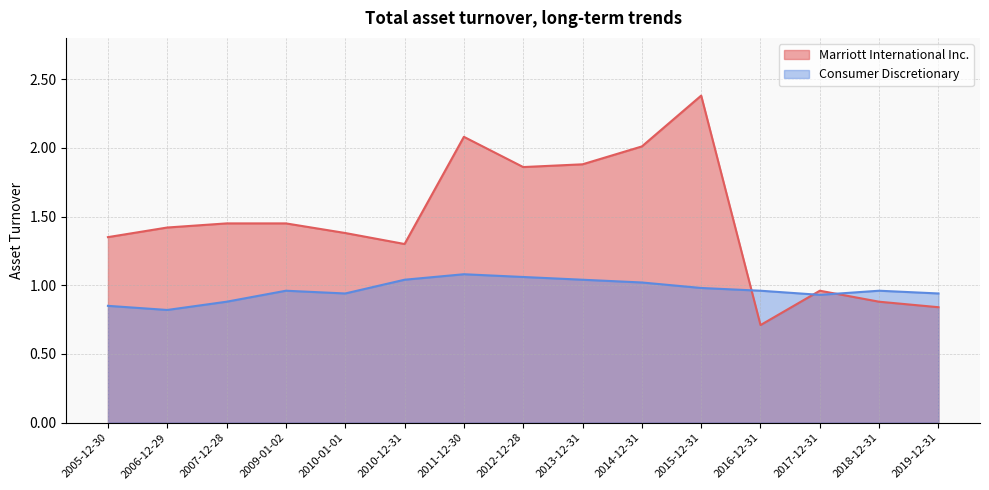

What is the value of the Marriott International Inc. point at the 6th from the left?

1.3